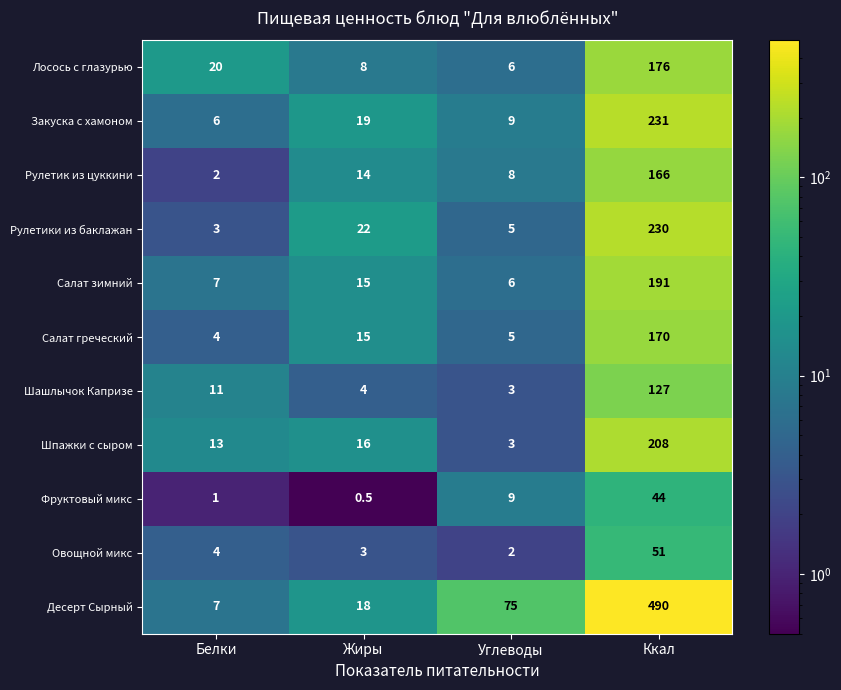

At which category is the sum across all series the highest?

Ккал